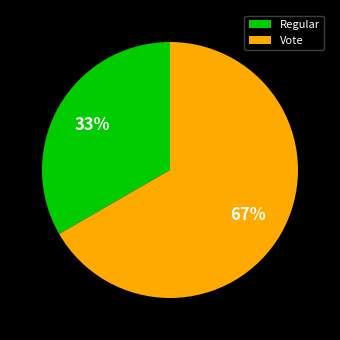

Combined, do Vote and Regular account for over 50%?

Yes